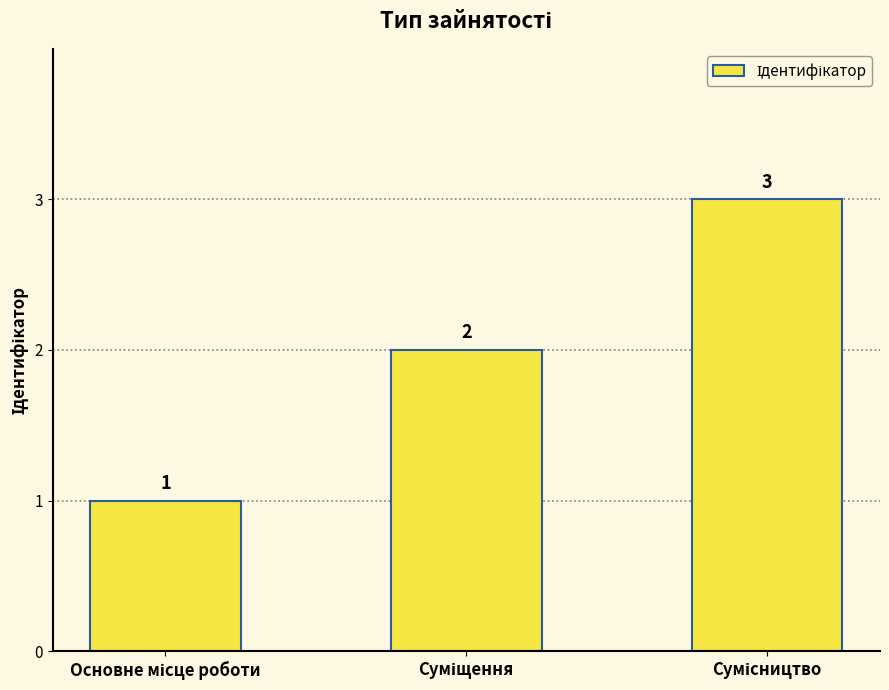

How many values are between 1 and 3?

3